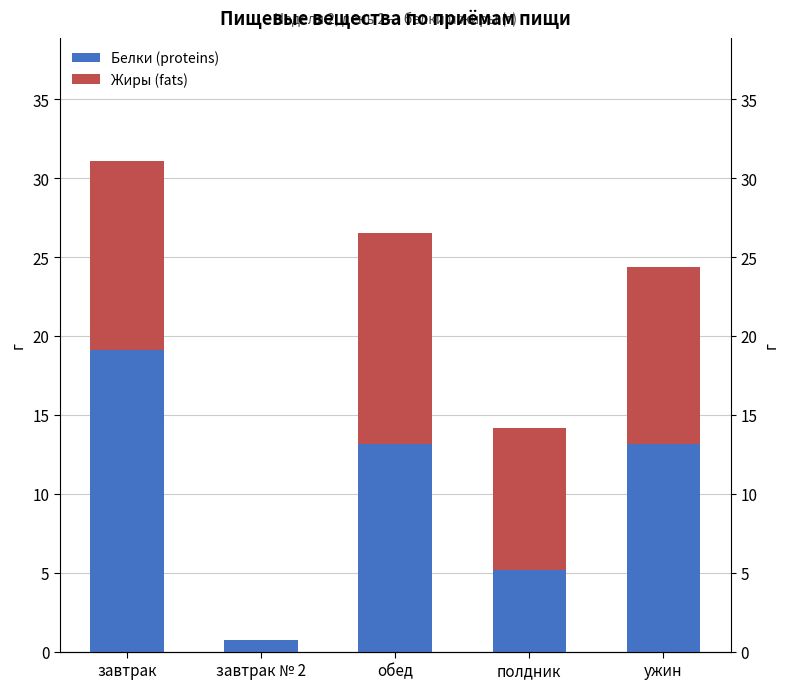

At which category does the chart reach its minimum across all series?

завтрак № 2